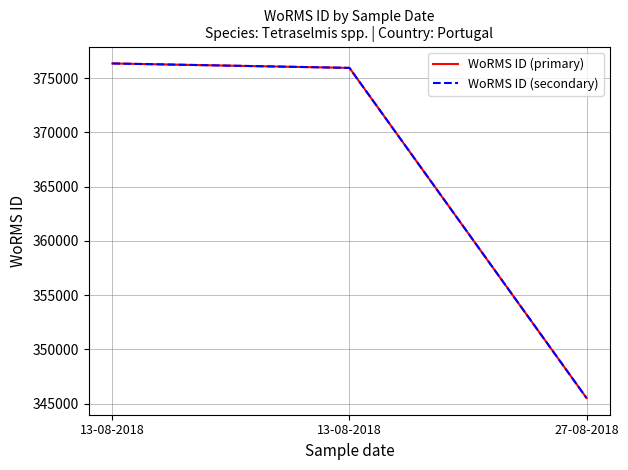

At which category is the sum across all series the highest?

13-08-2018